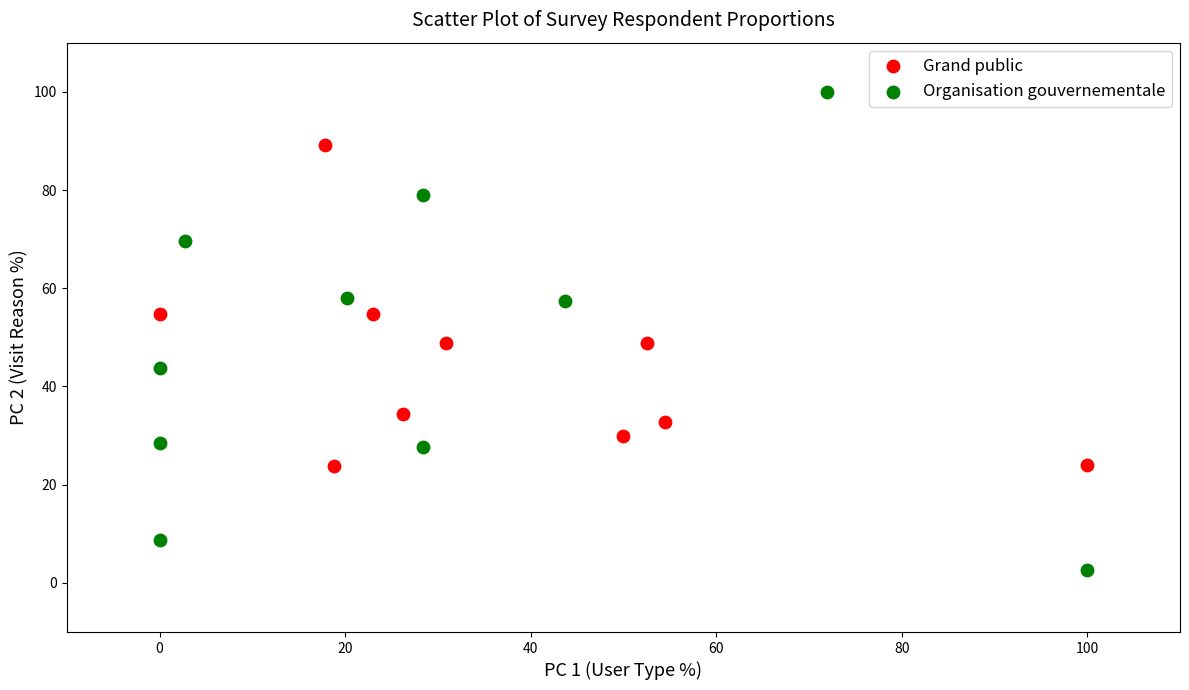

Which series contains the lowest Y value?

Organisation gouvernementale